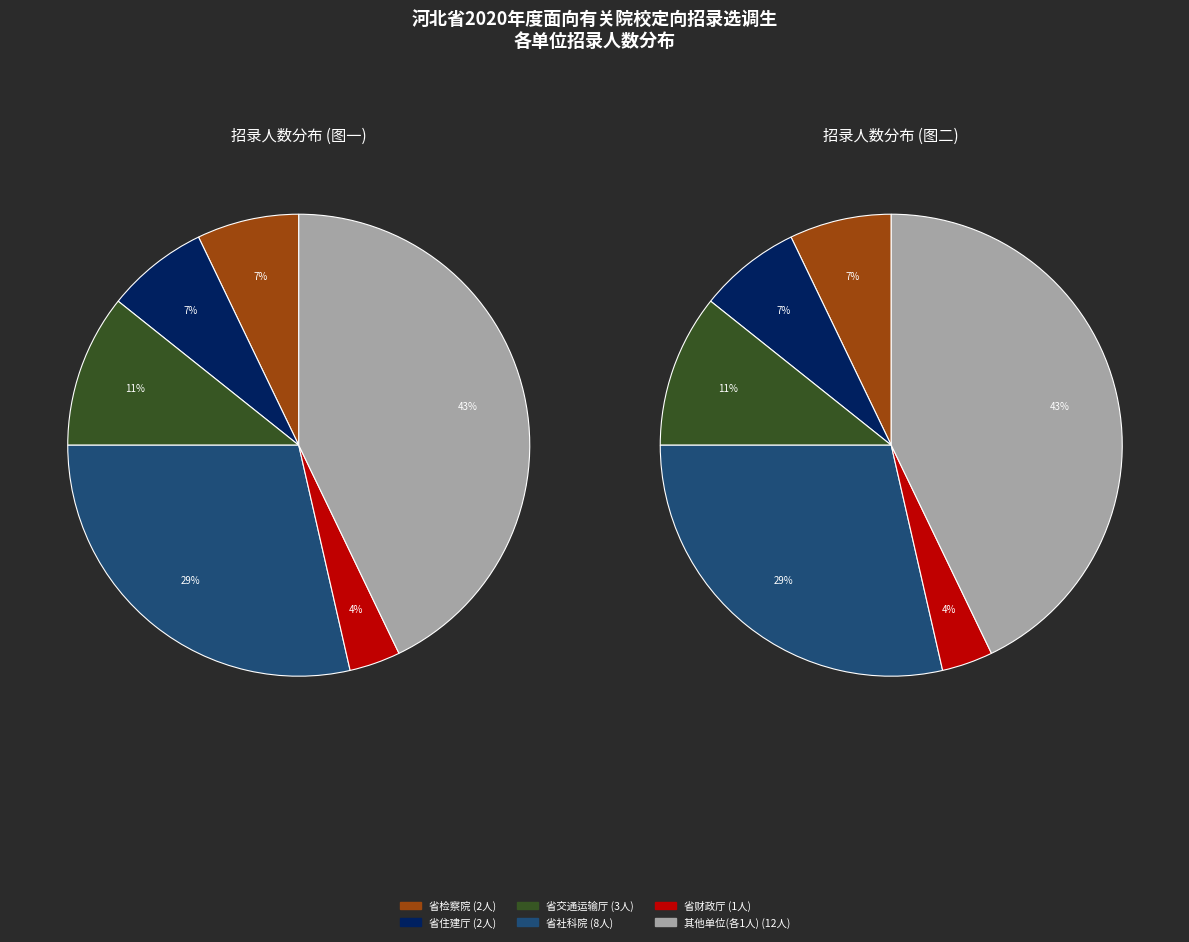

Does 省人大常委会 represent more than half of the total?

No